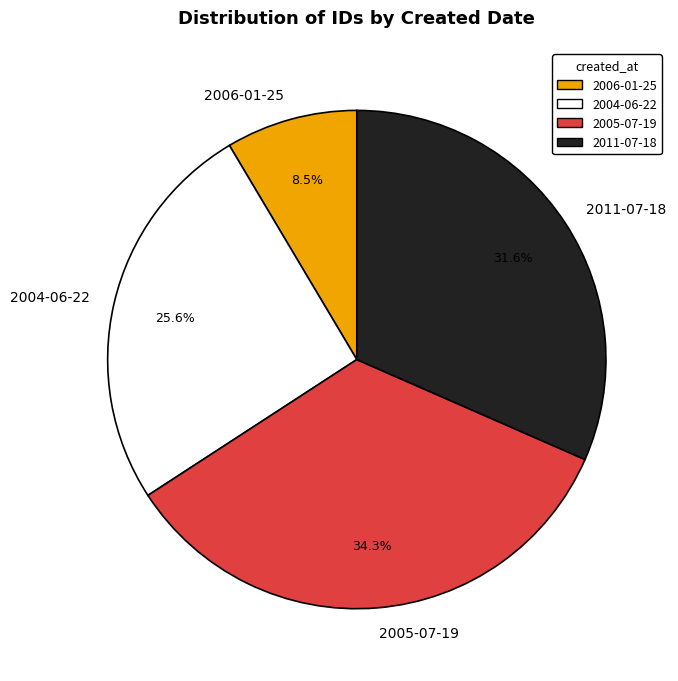

Is there a majority slice in this chart?

No